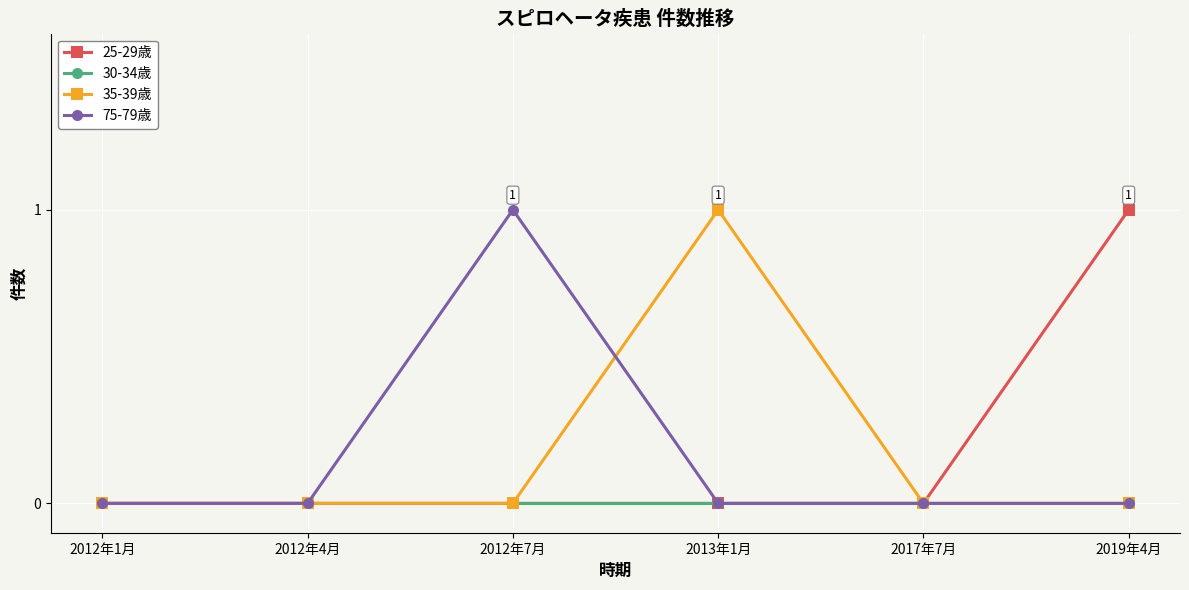

What are all the series names shown in the legend?

25-29歳, 30-34歳, 35-39歳, 75-79歳